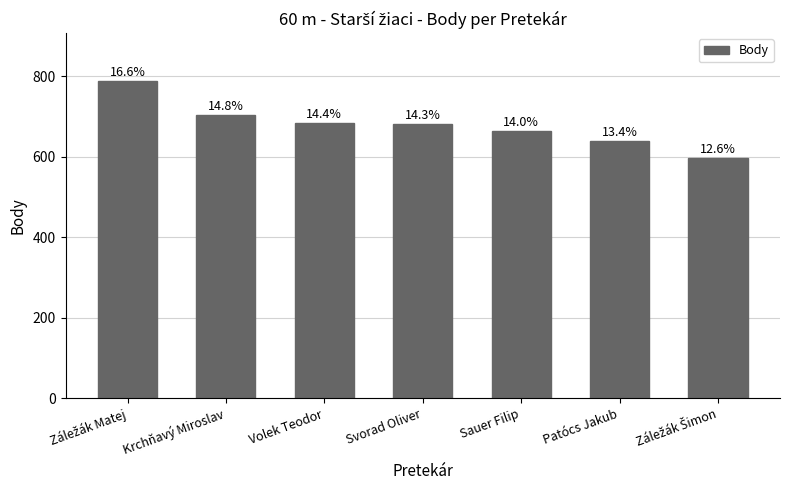

Are the bars horizontal?

No